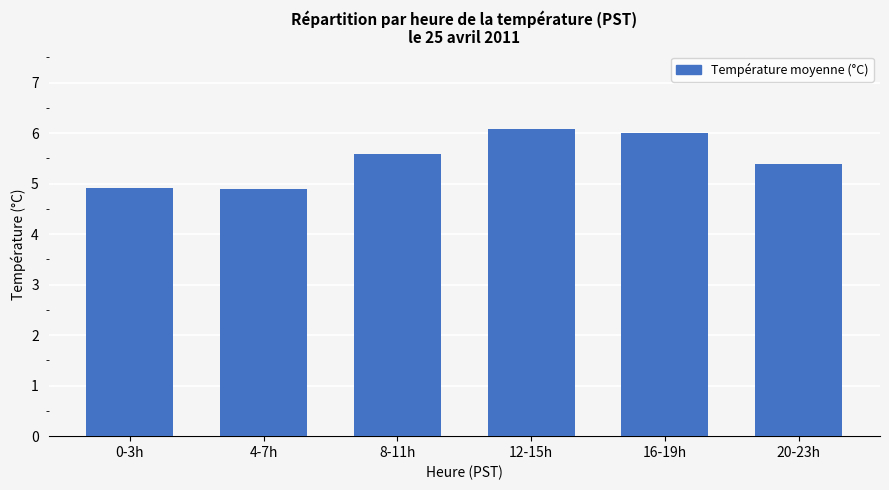

What is the label of the 5th bar from the right?

4-7h